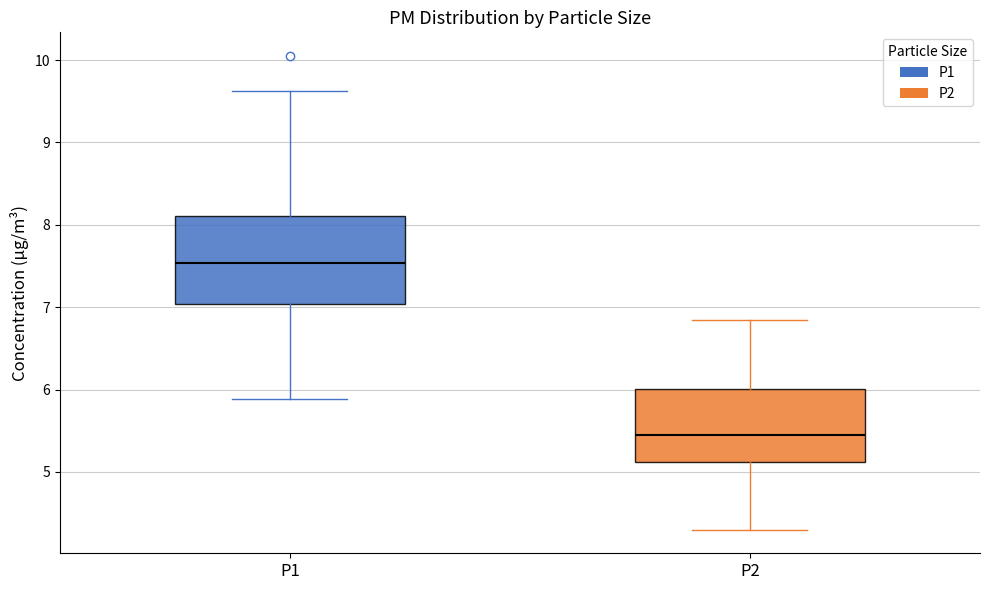

Reading left to right, read every box against the y-axis: the position of its median line, the range the box covers, and the ends of its whiskers. The values are not printed on the chart, so give them approximately, as read against the axis.

P1: median 7.5, box 7.0 to 8.1, whiskers 5.9 to 9.6
P2: median 5.5, box 5.1 to 6.0, whiskers 4.3 to 6.9